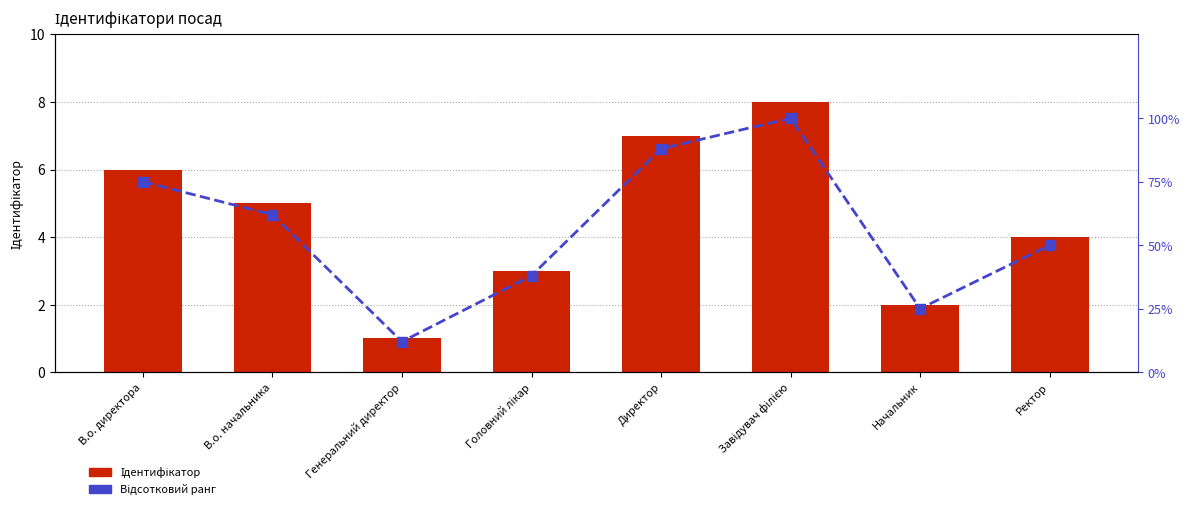

What is the sum of all Відсотковий ранг values?

450